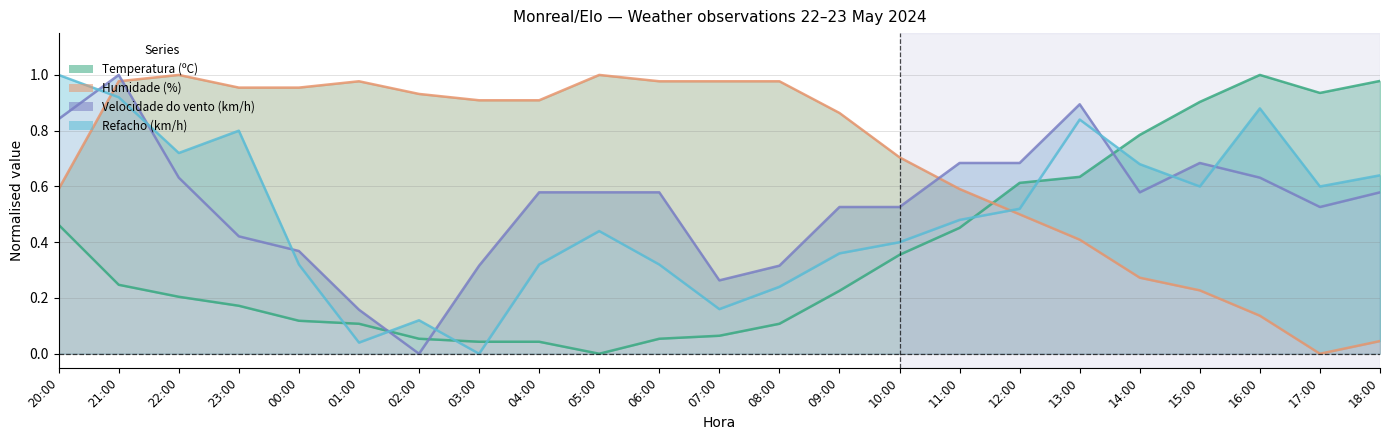

In Temperatura (ºC), how many points are lower than both neighbors (excluding endpoints)?

2